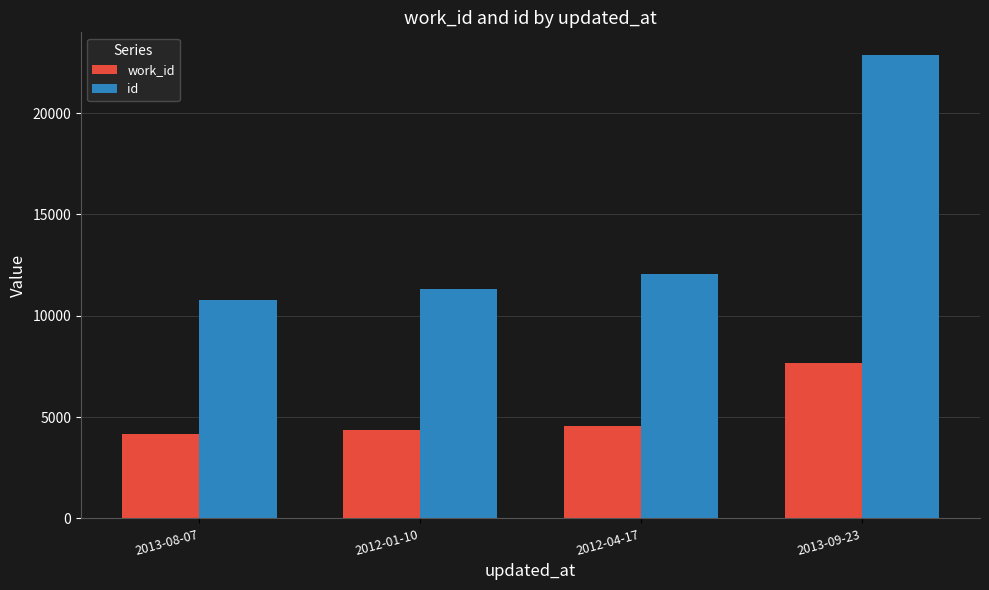

What are all the series names shown in the legend?

work_id, id